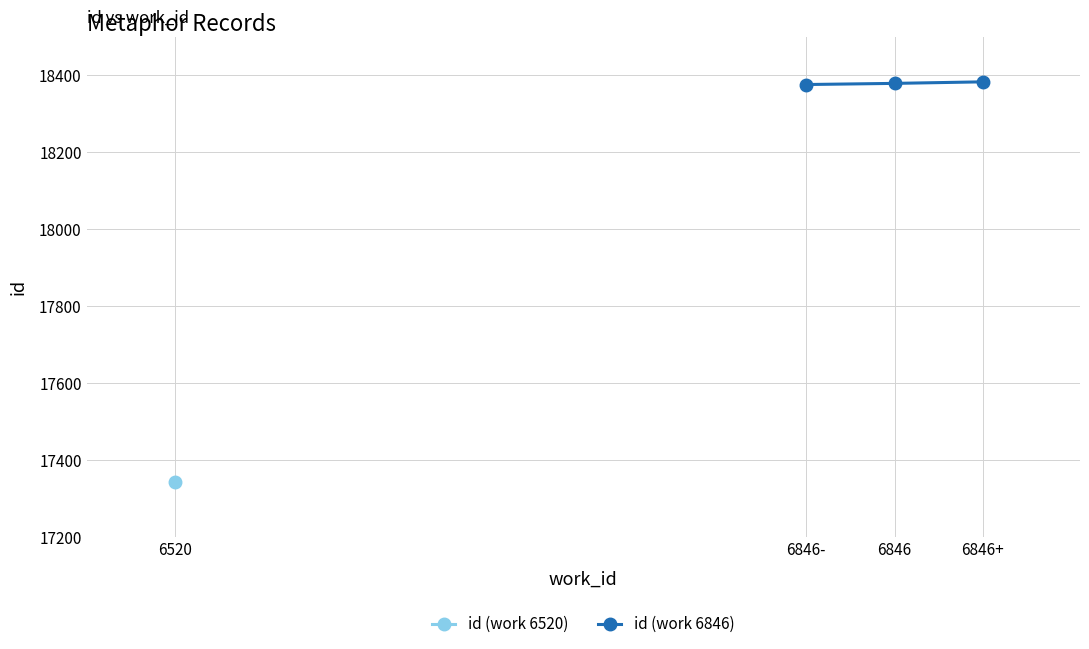

Is it true that id (work 6846) equals 4323 at 6846?

False